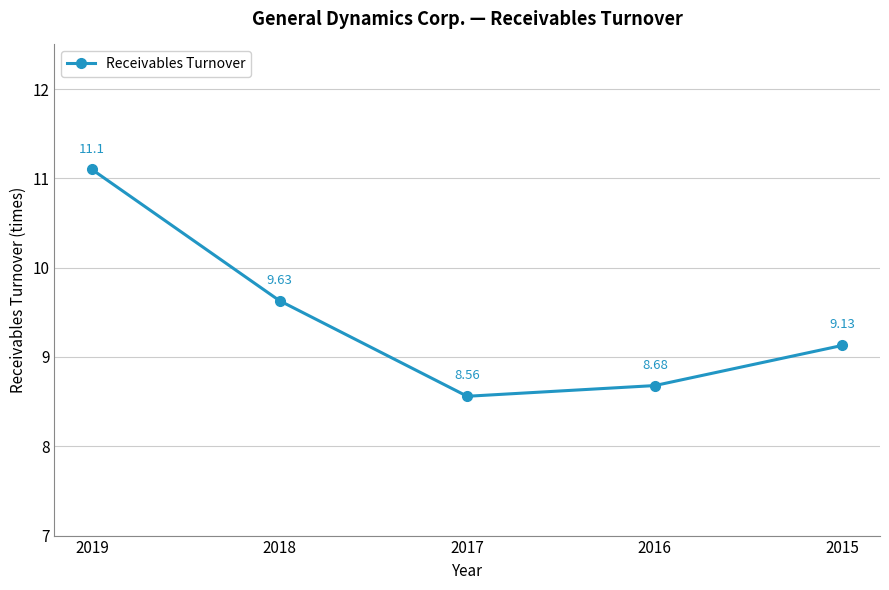

List the labels in order of value, largest first.

2019, 2018, 2015, 2016, 2017